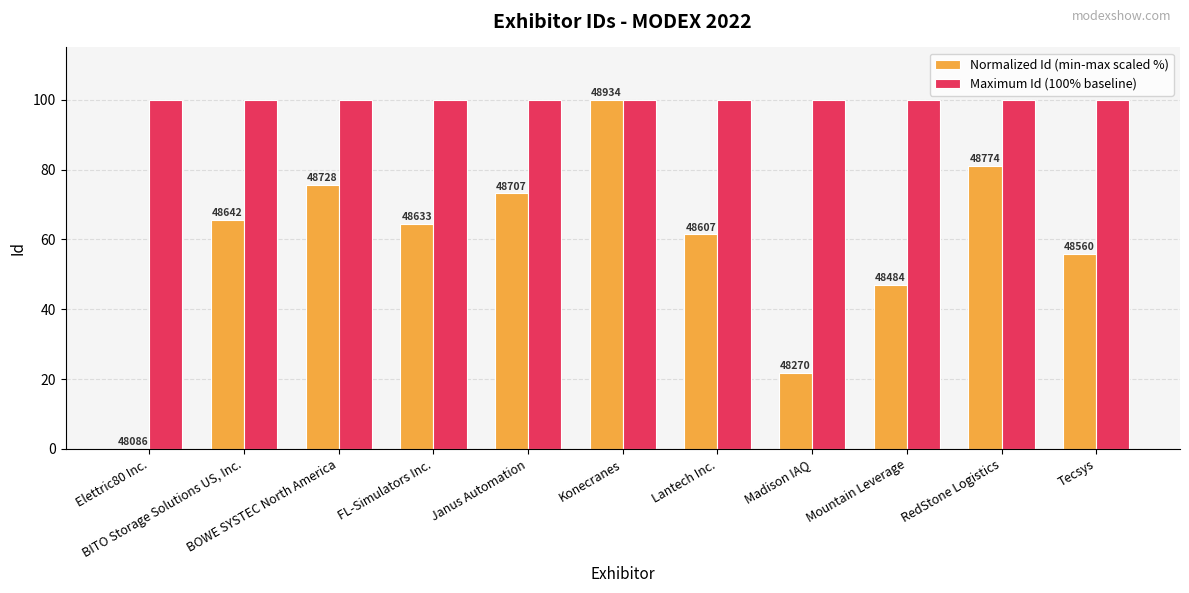

Does the chart contain stacked bars?

No